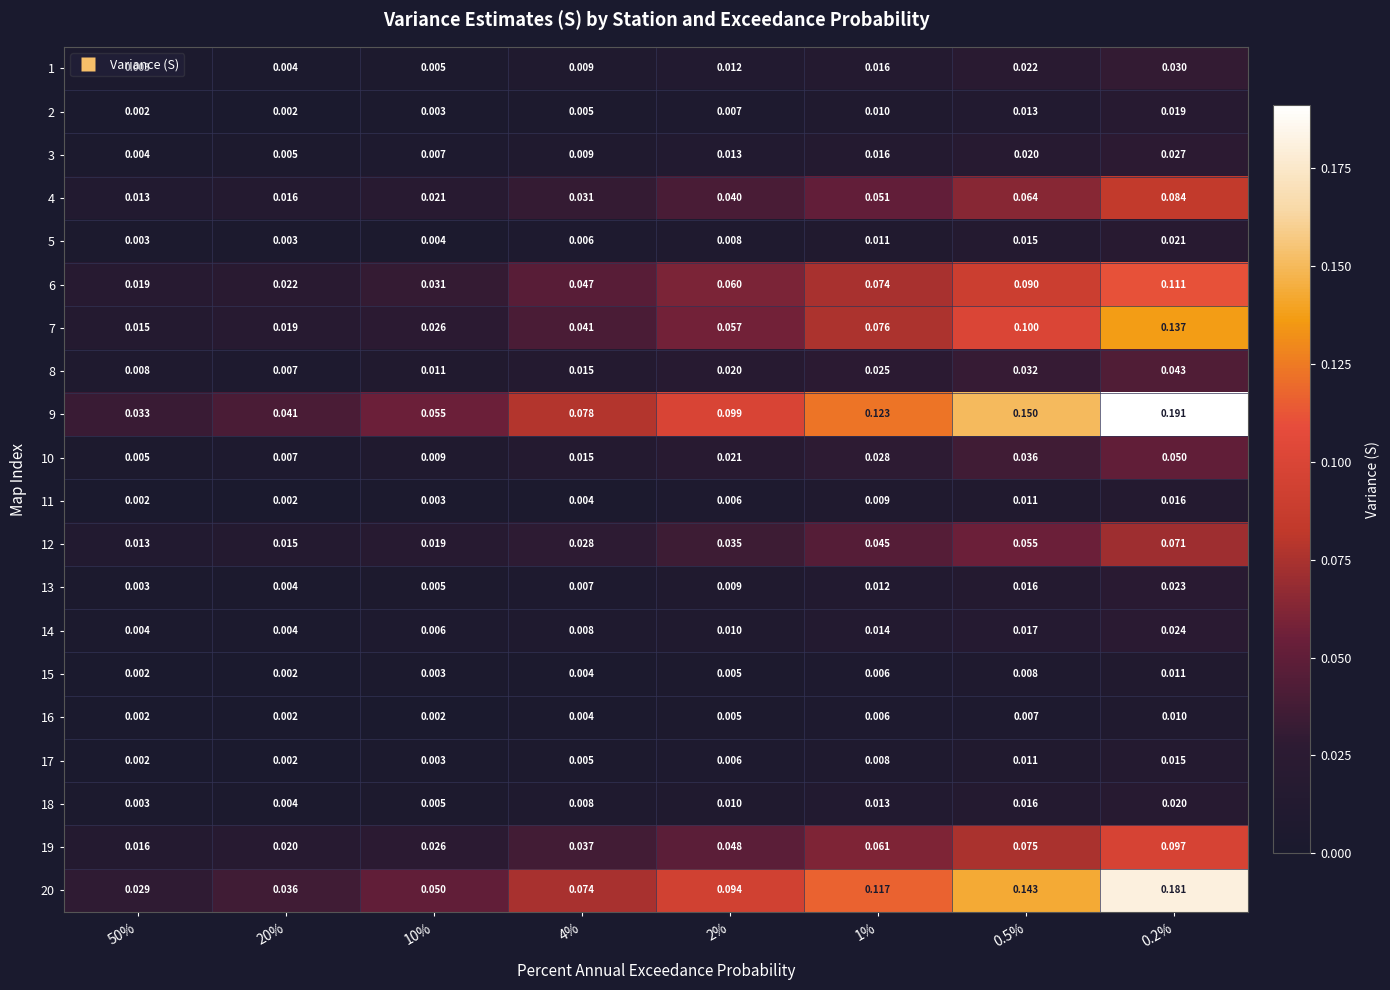

At 2%, list the series in order from largest to smallest.

9, 20, 6, 7, 19, 4, 12, 10, 8, 3, 1, 14, 18, 13, 5, 2, 11, 17, 15, 16